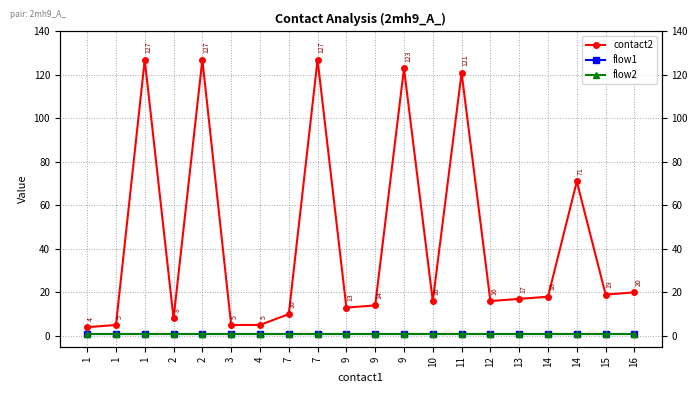

How many series are shown in this chart?

3